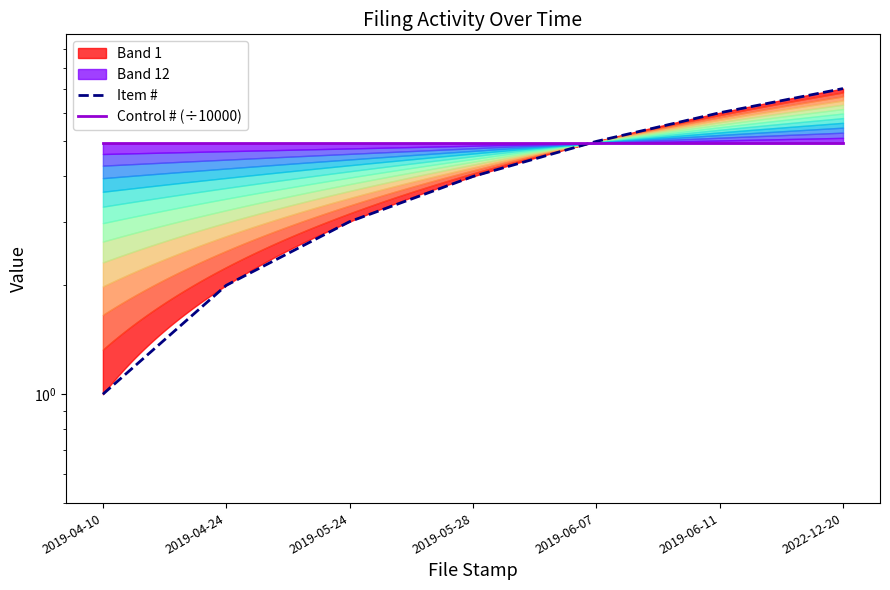

True or false: Control # (÷10000) and Item # intersect in this chart.

True